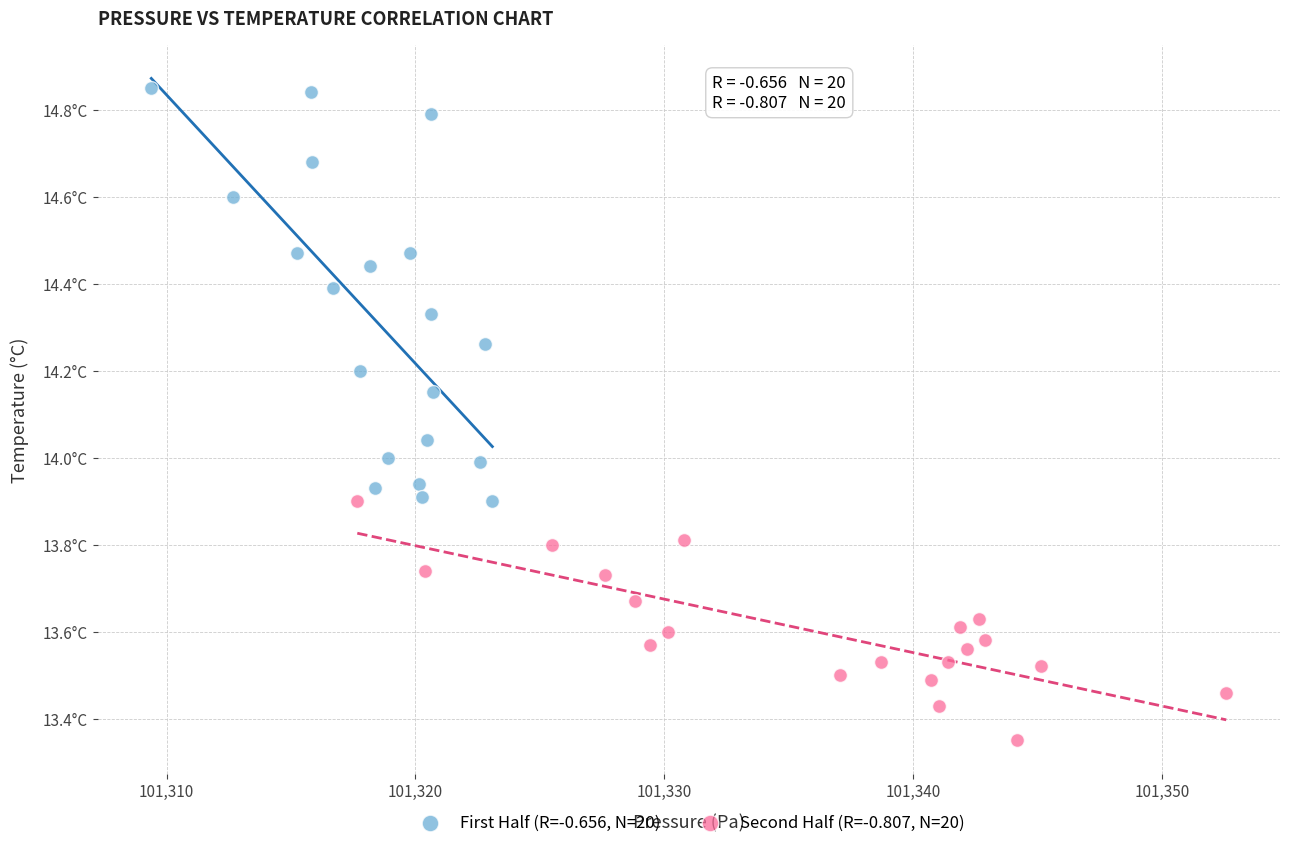

Which series contains the lowest Y value?

Second Half (R=-0.807, N=20)